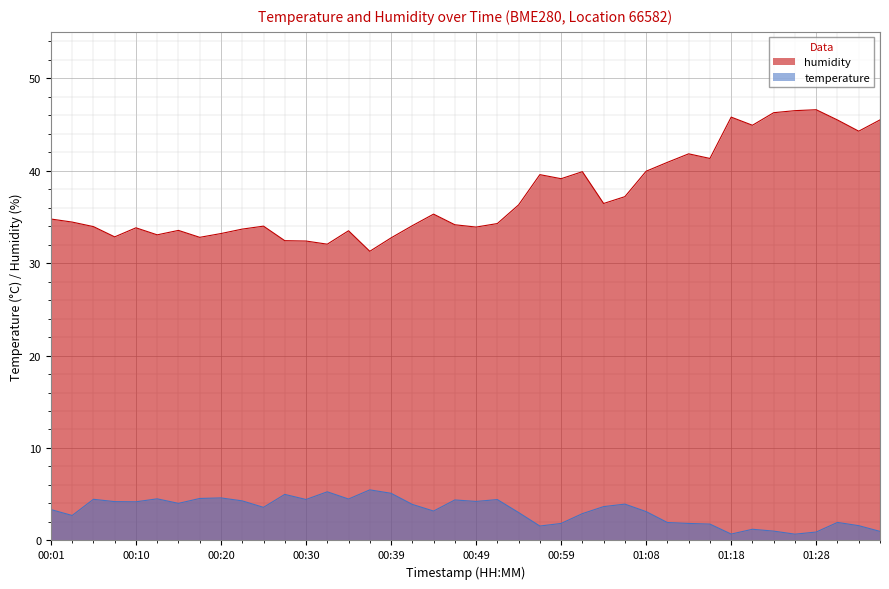

True or false: temperature and humidity intersect in this chart.

False